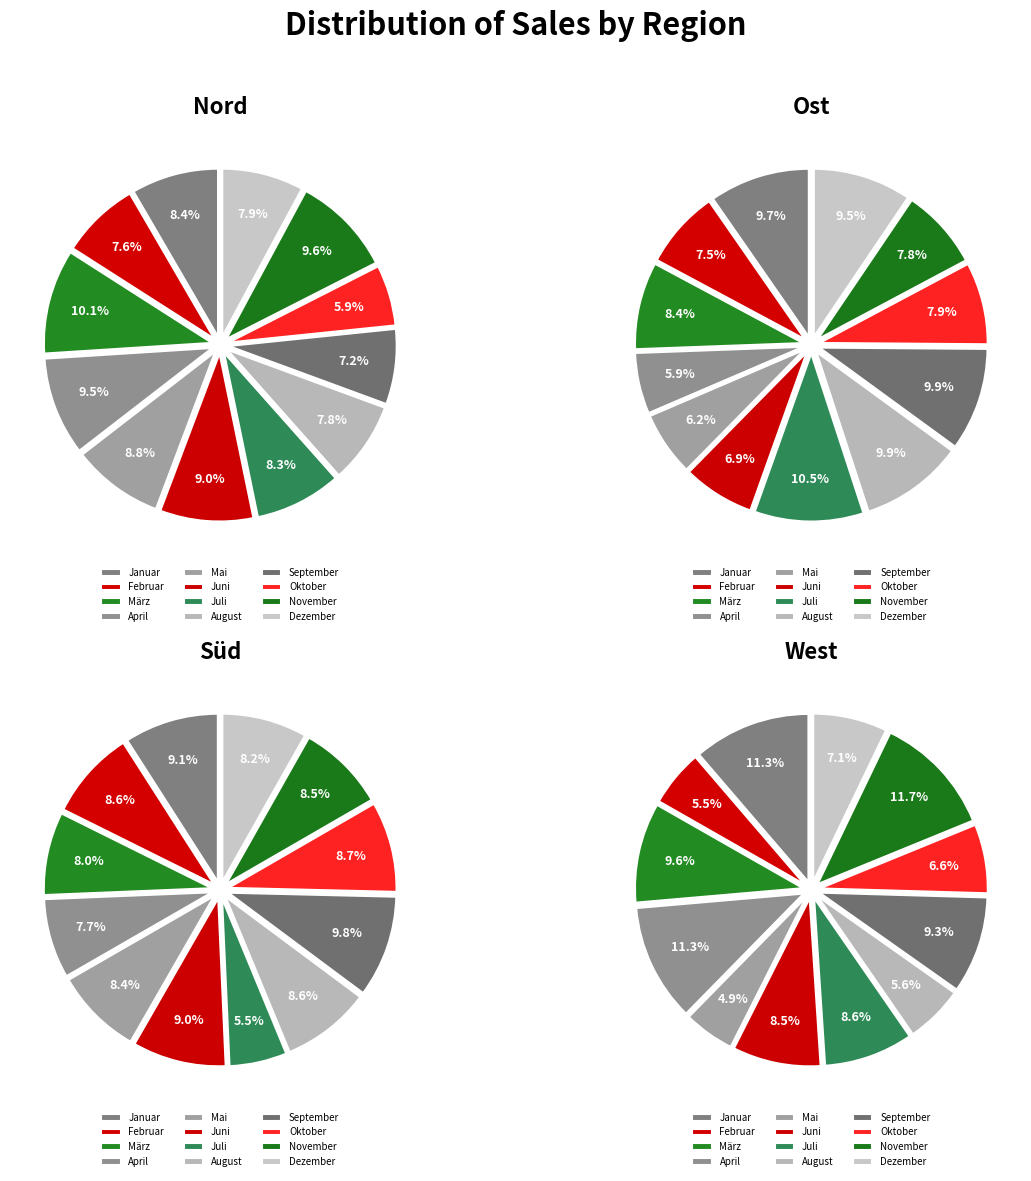

To the nearest percent, what is the difference between the largest and smallest slice percentages?

4%